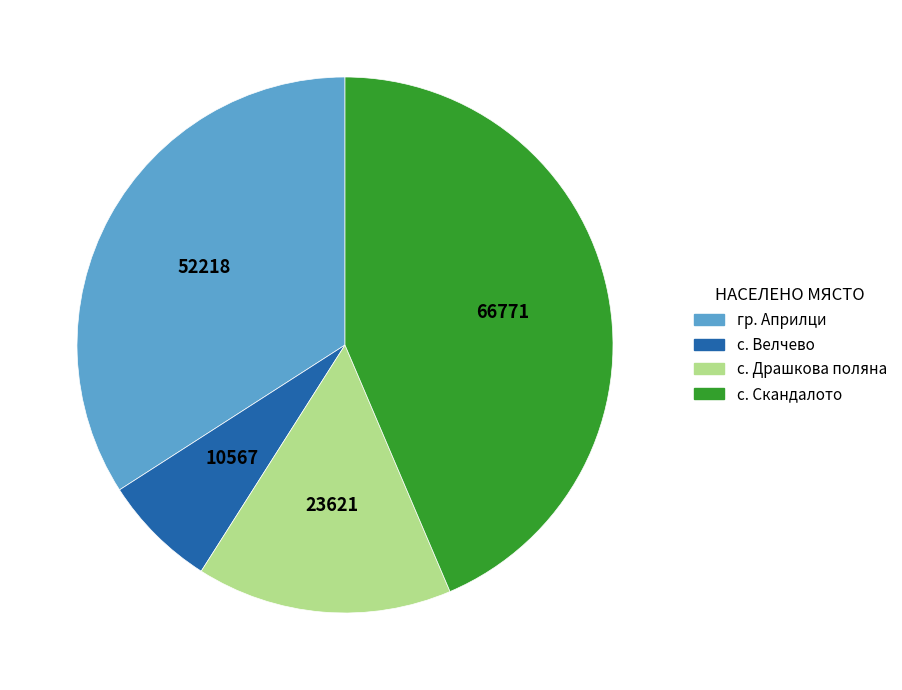

Between гр. Априлци and с. Скандалото, which is larger?

с. Скандалото